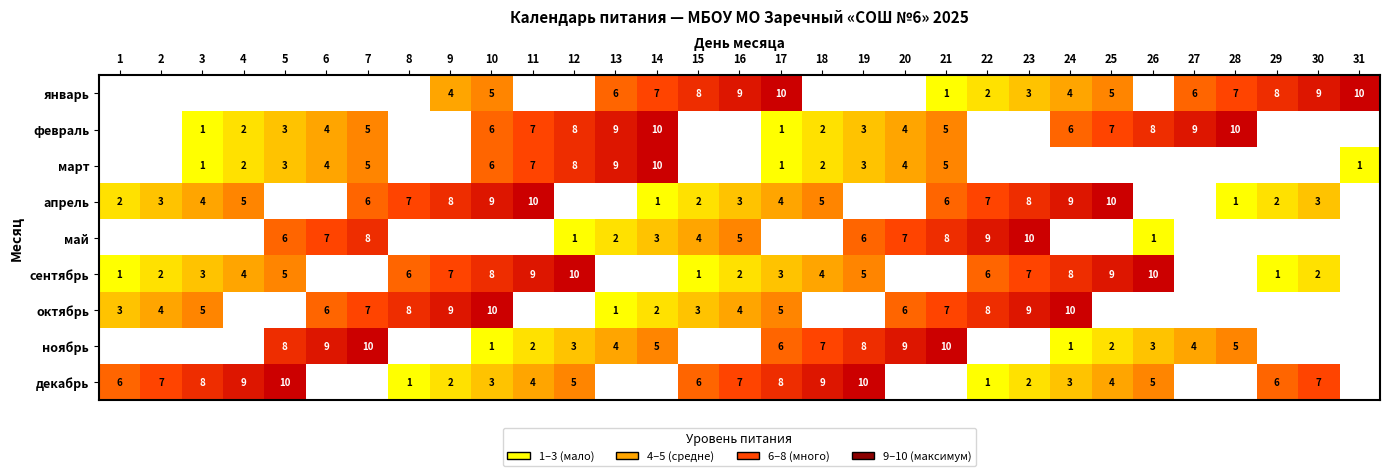

The январь series shows 9.4 at 28. True or false?

False